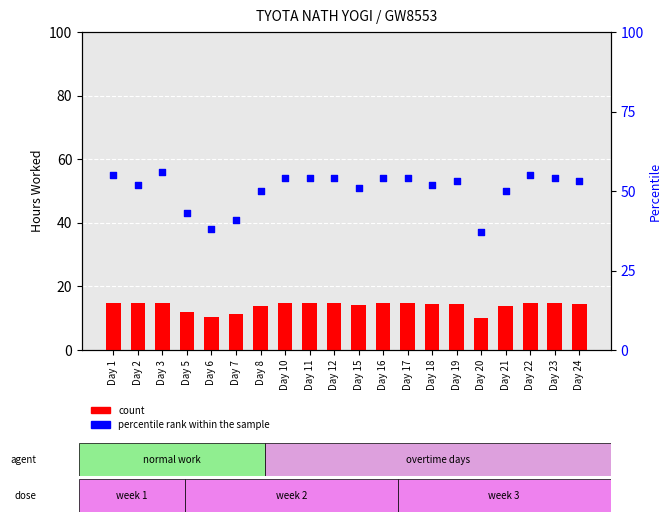

At which category is the sum across all series the highest?

Day 3